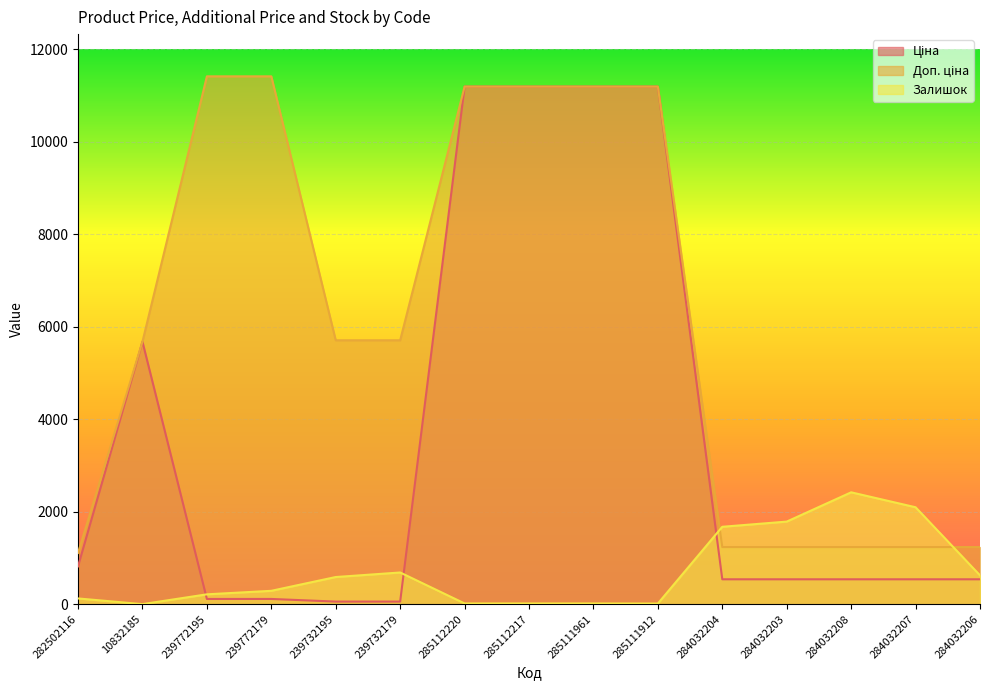

True or false: Залишок has a value of 248.4 at 239732195.

False